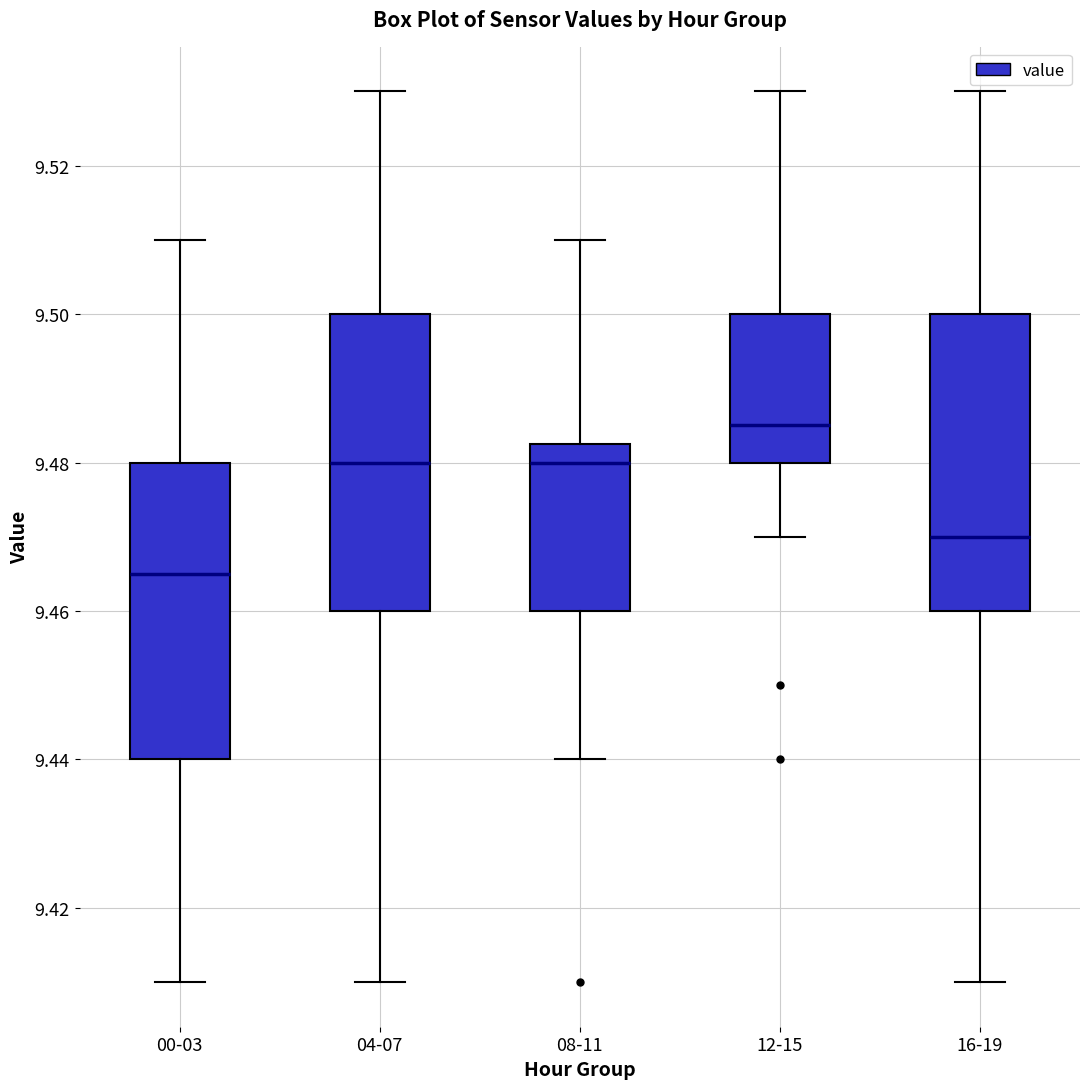

Reading left to right, read every box against the y-axis: the position of its median line, the range the box covers, and the ends of its whiskers. The values are not printed on the chart, so give them approximately, as read against the axis.

00-03: median 9.466, box 9.440 to 9.480, whiskers 9.410 to 9.510
04-07: median 9.480, box 9.460 to 9.500, whiskers 9.410 to 9.530
08-11: median 9.480, box 9.460 to 9.482, whiskers 9.440 to 9.510
12-15: median 9.486, box 9.480 to 9.500, whiskers 9.470 to 9.530
16-19: median 9.470, box 9.460 to 9.500, whiskers 9.410 to 9.530